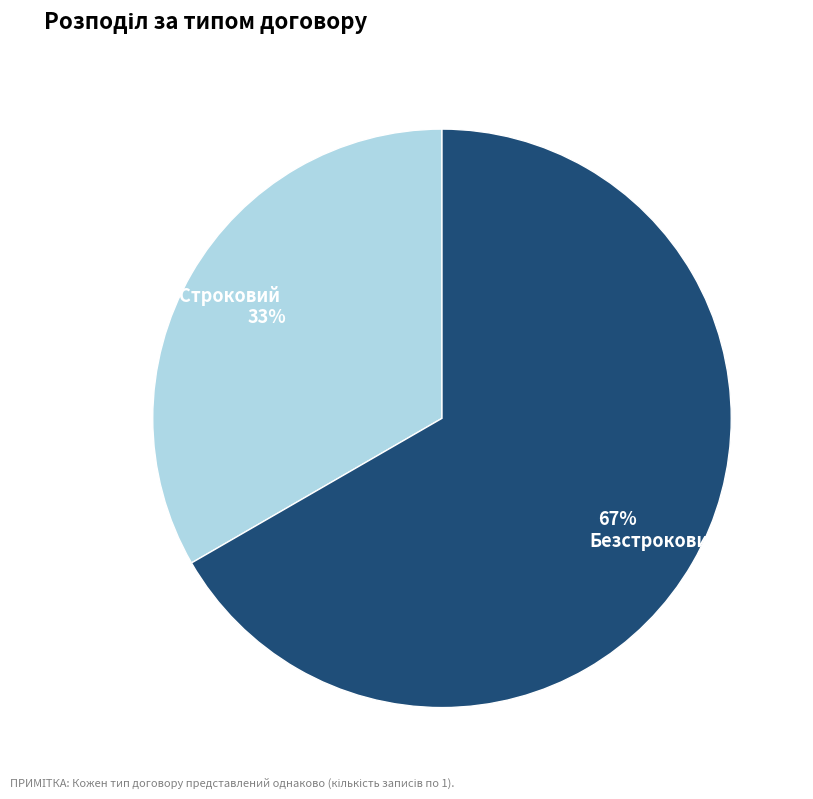

Which has a higher value, Строковий or Безстроковий?

Безстроковий